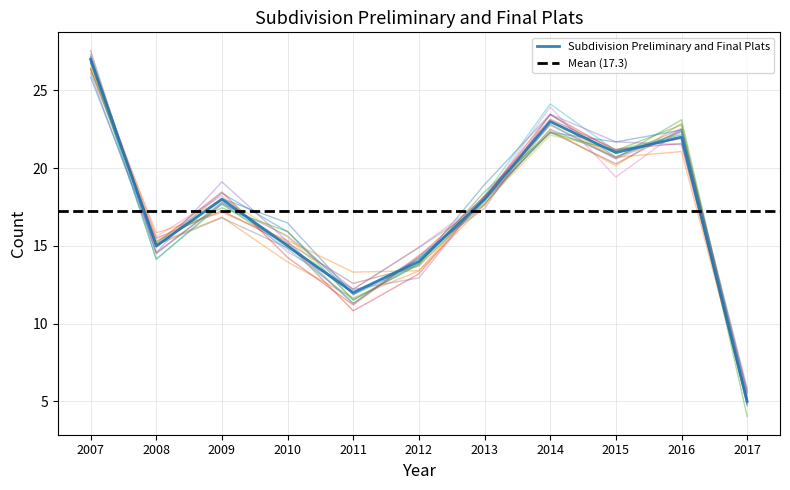

Count the number of values greater than 18.

4